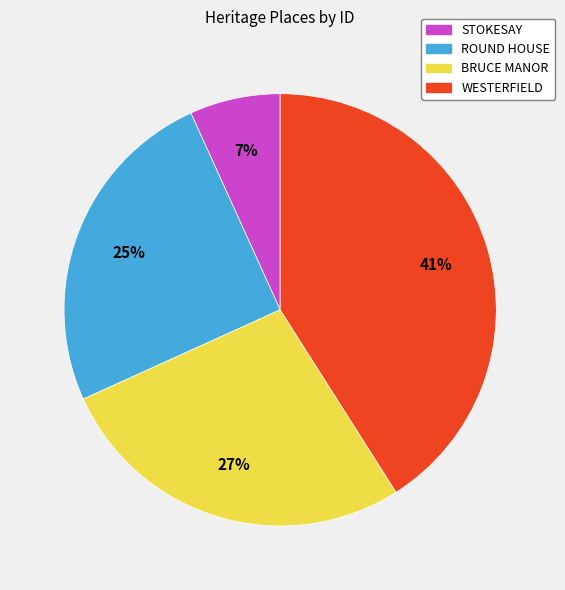

How many segments does this pie chart have?

4